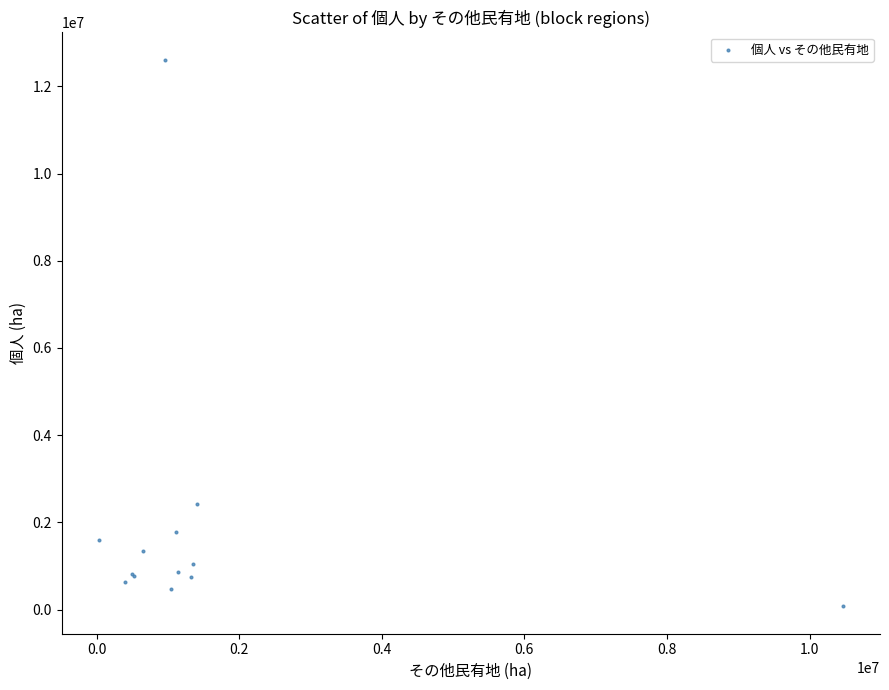

What Y value in the scatter plot is closest to 6340979?

2424733.1